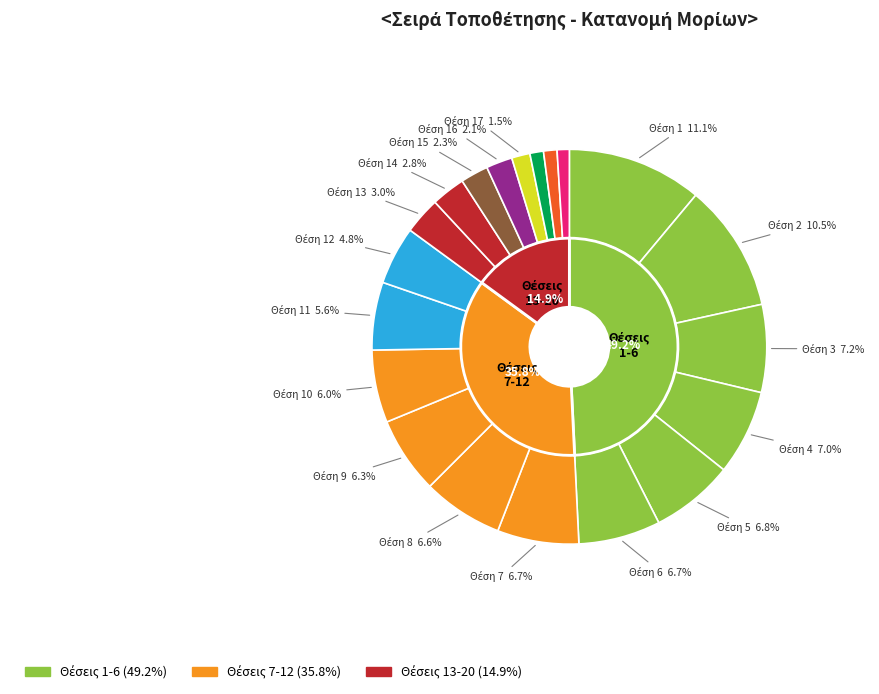

To the nearest percent, what is the difference between the largest and smallest slice percentages?

10%